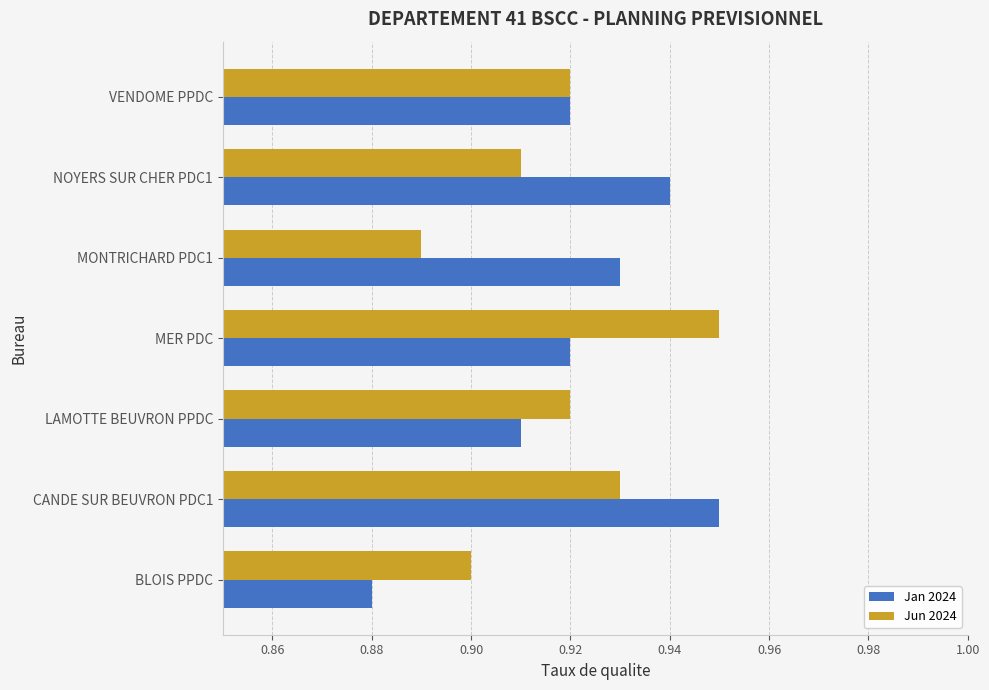

At how many categories does at least one series exceed 0?

7